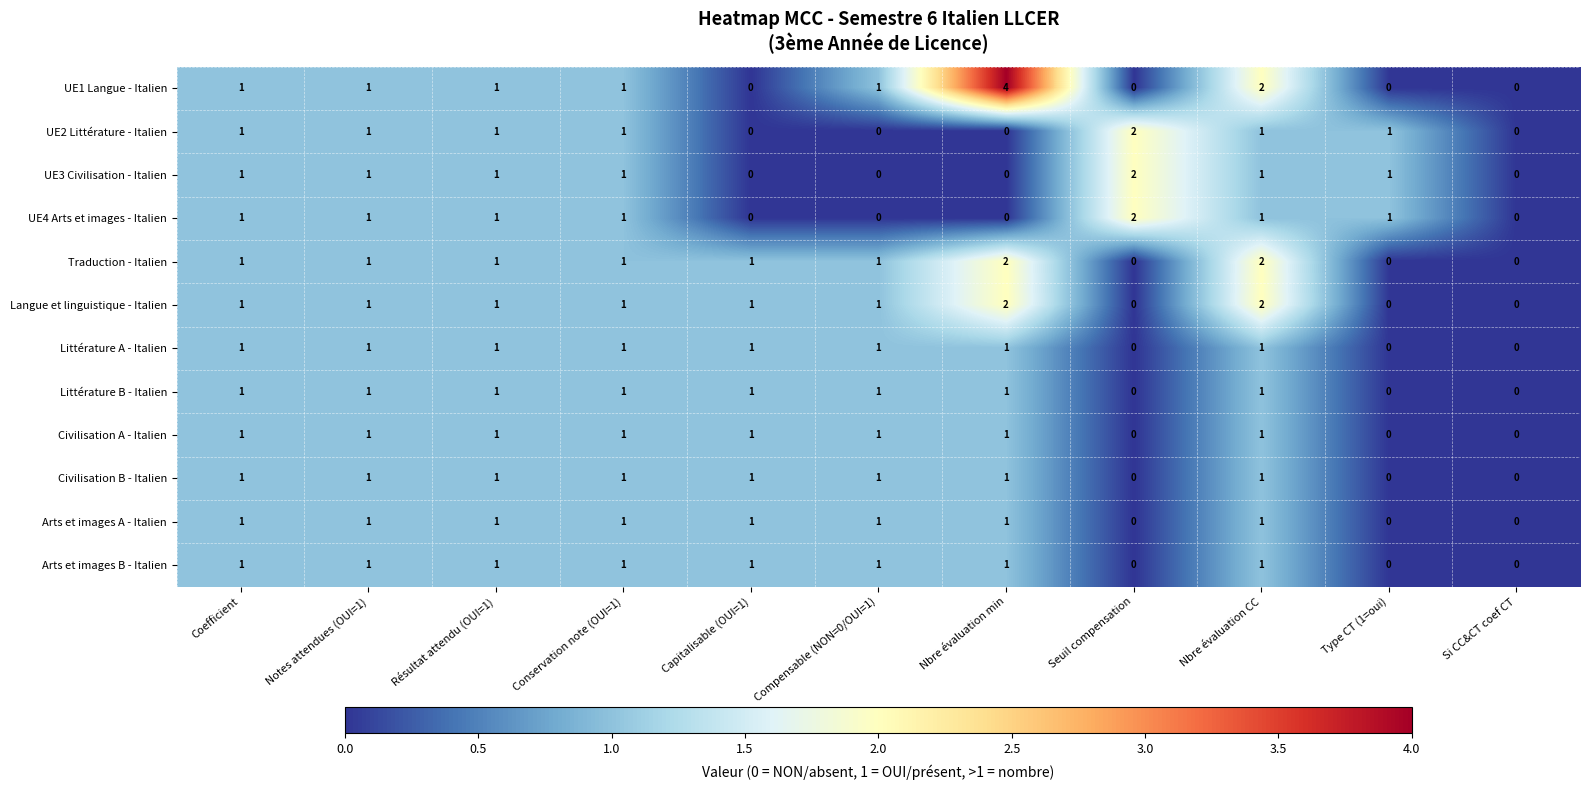

Count the number of categories in the chart.

11